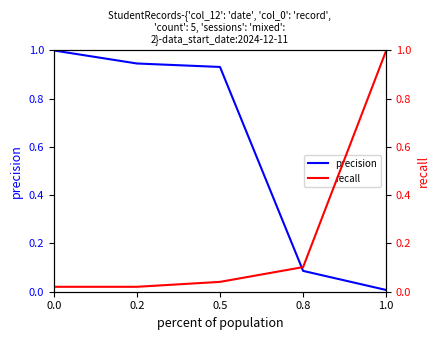

How many times do recall and precision cross each other?

1